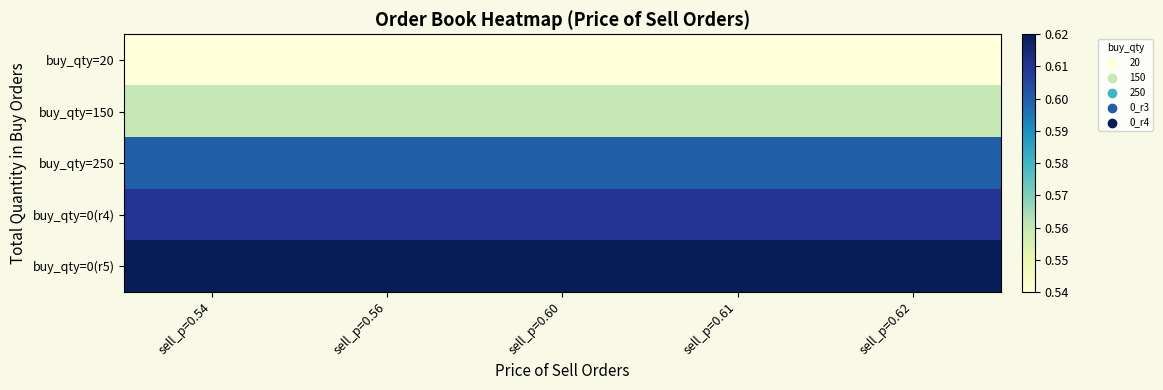

At how many categories does at least one series exceed 0?

5